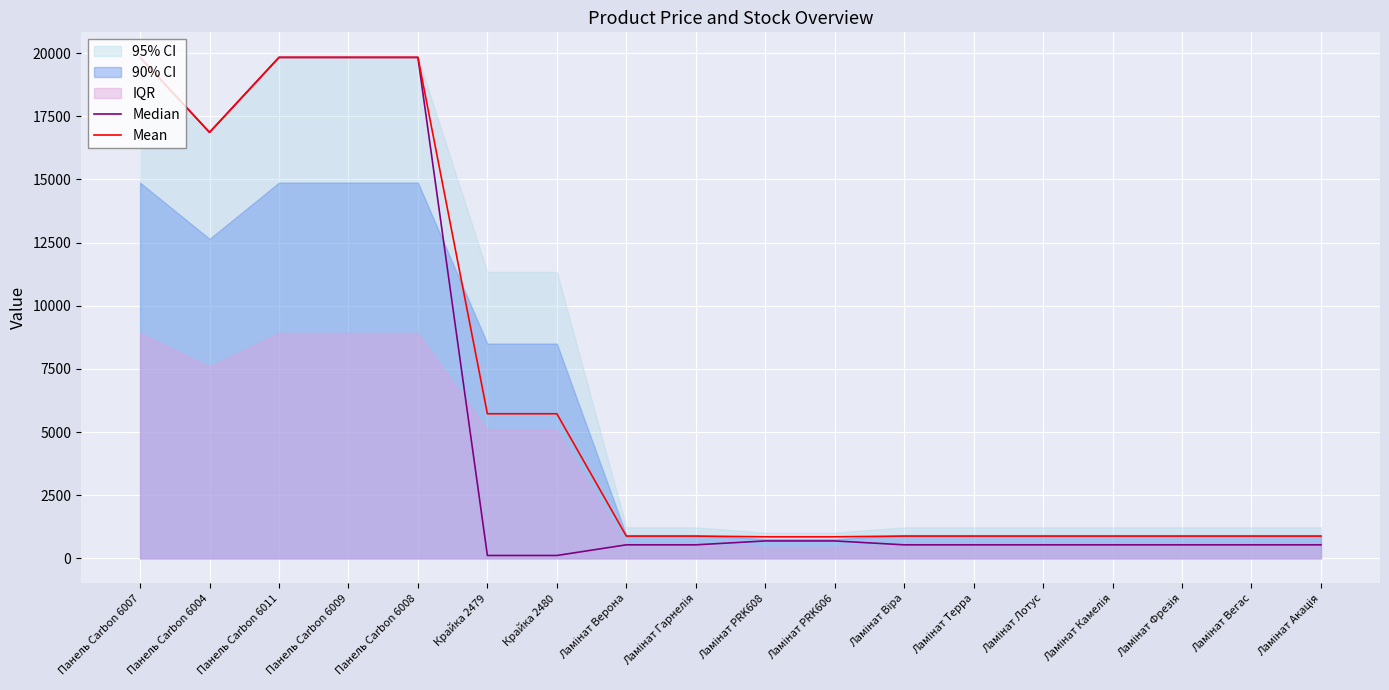

Is it true that Mean equals 6054.8 at Панель Carbon 6007?

False